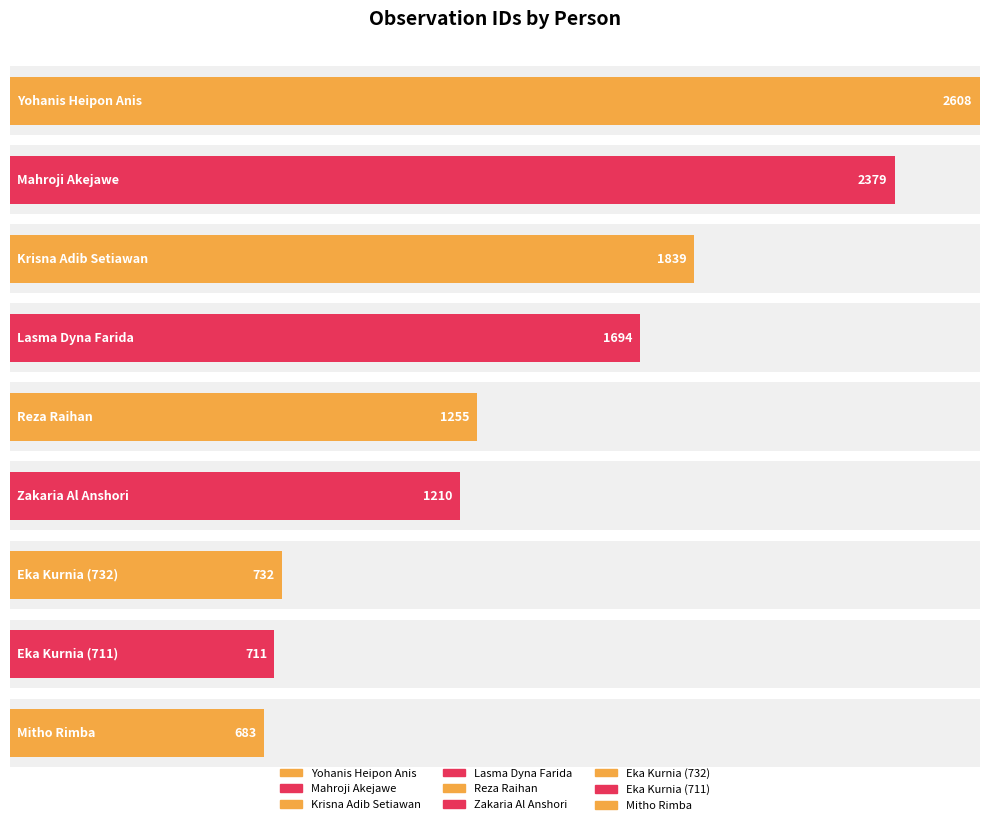

What is the change in value from Mahroji Akejawe to Eka Kurnia (732)?

-1647